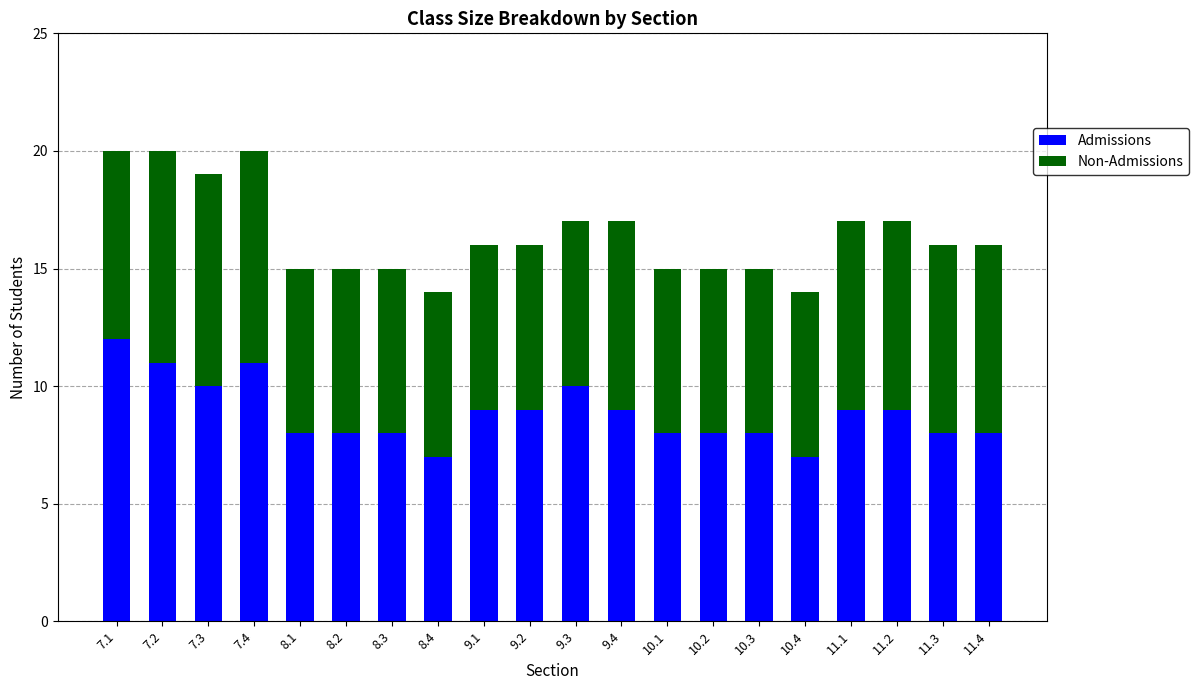

How many data points does each series have?

20